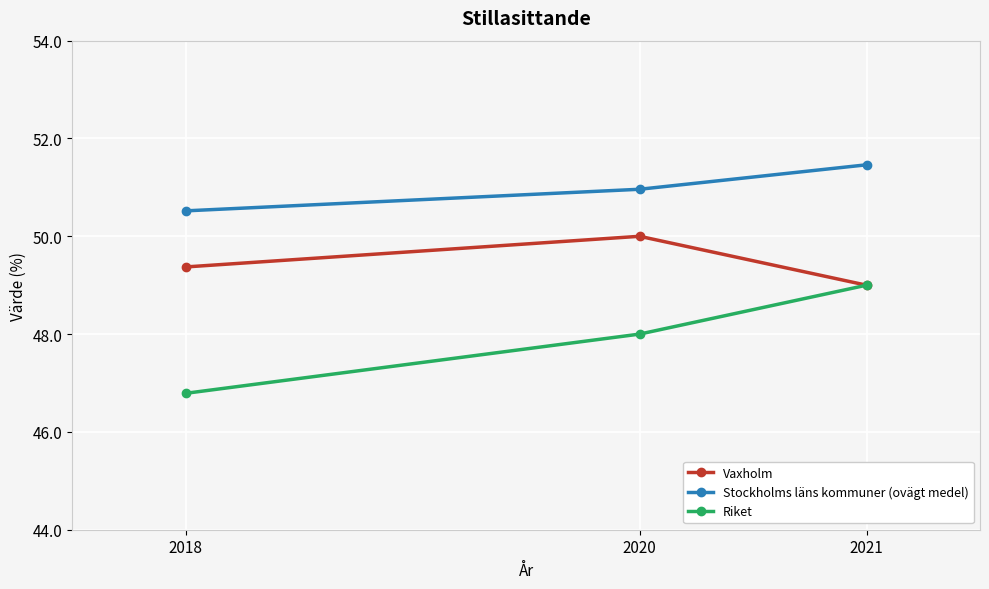

How many categories are shown in the chart?

3